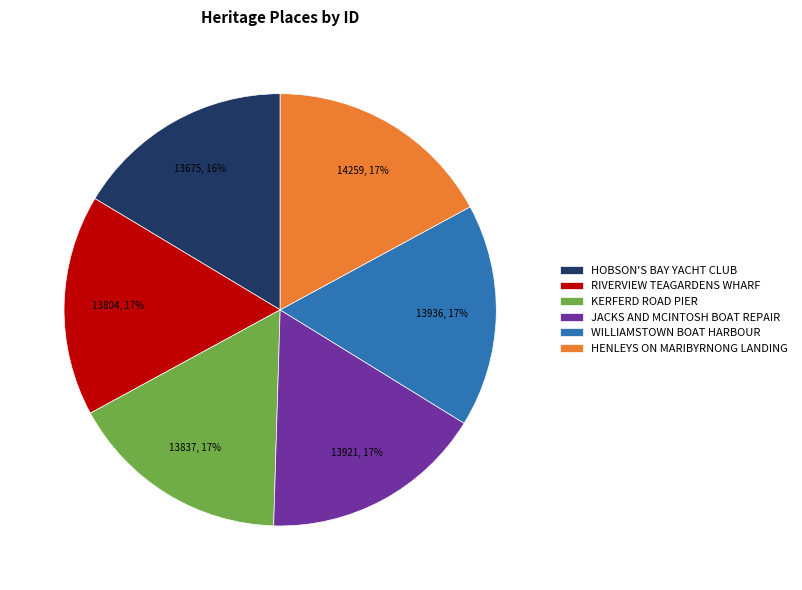

To the nearest percent, what is the difference between the largest and smallest slice percentages?

1%